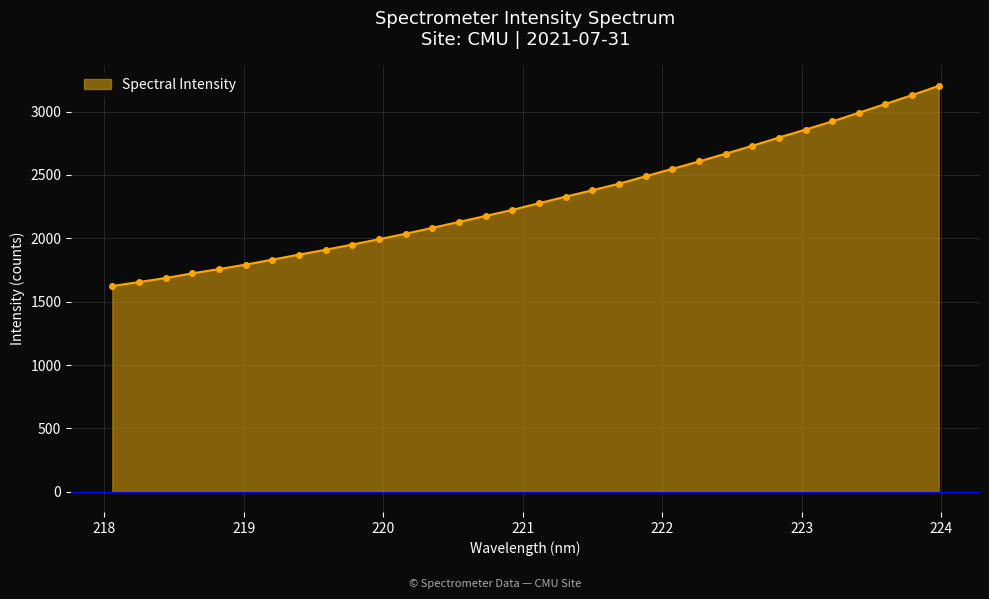

What is the difference between the maximum and minimum values?

1579.5